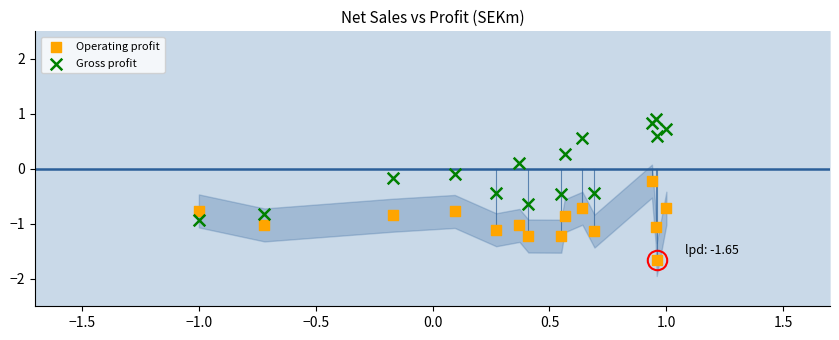

What is the X range (max minus min) for the scatter plot?

2.0